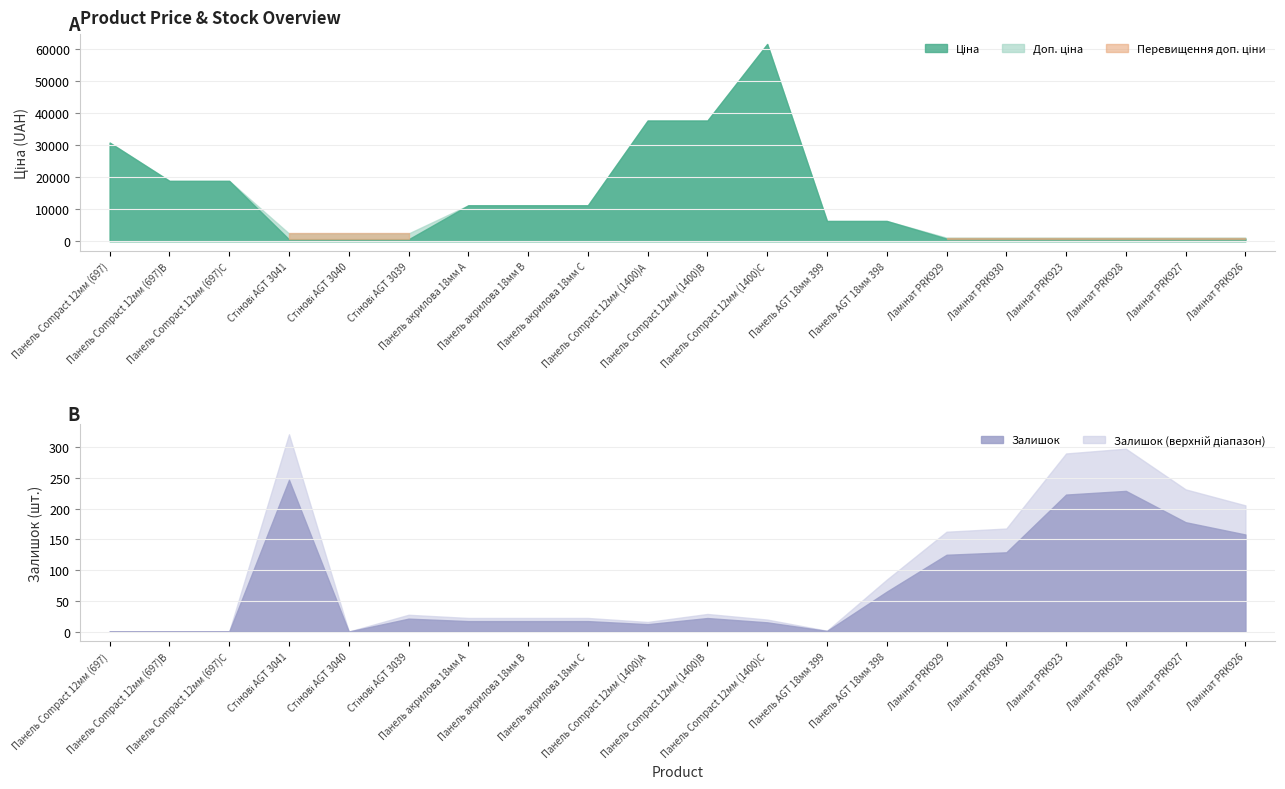

What is the spread (max minus min) of values at 7?

11171.2